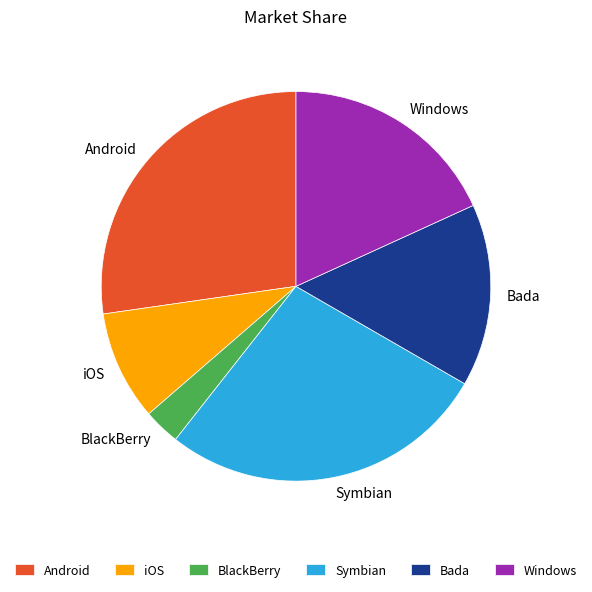

Is it true that Windows is 18% of the pie?

True